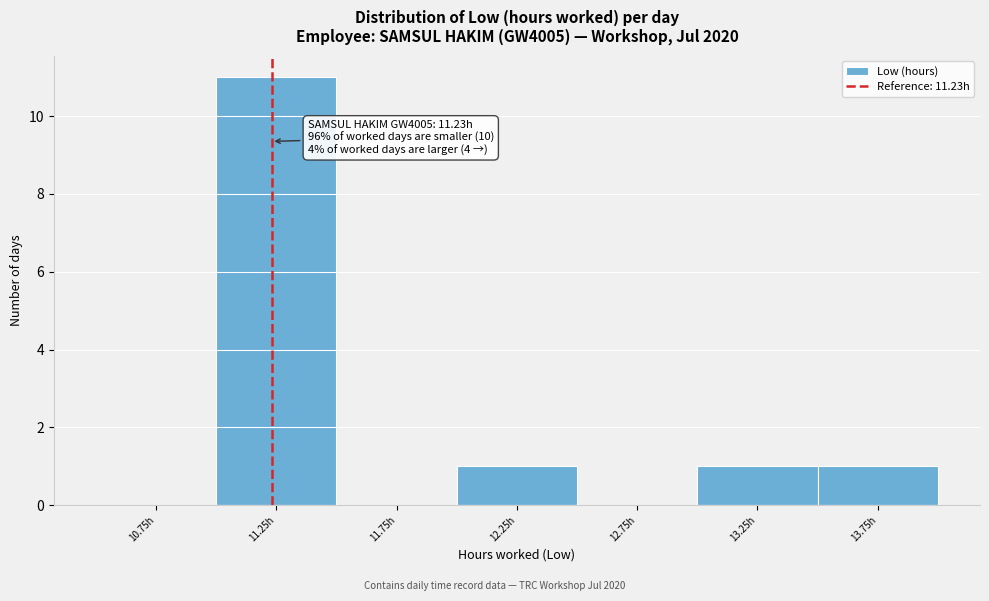

Which range on the x-axis has the tallest bar?

11.0 to 11.5